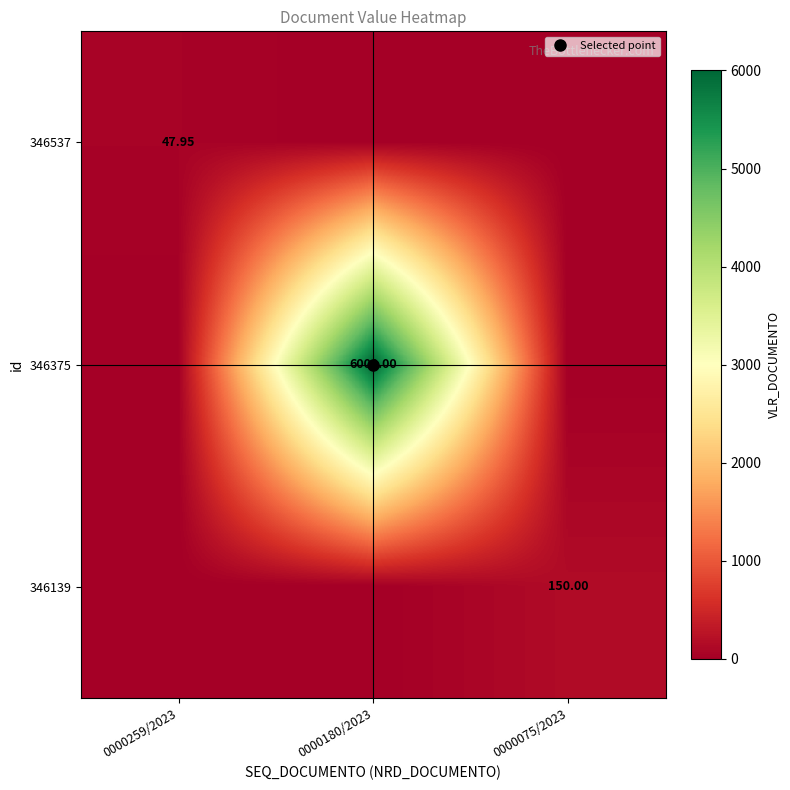

At 0000180/2023, list the series in order from smallest to largest.

346537, 346139, 346375